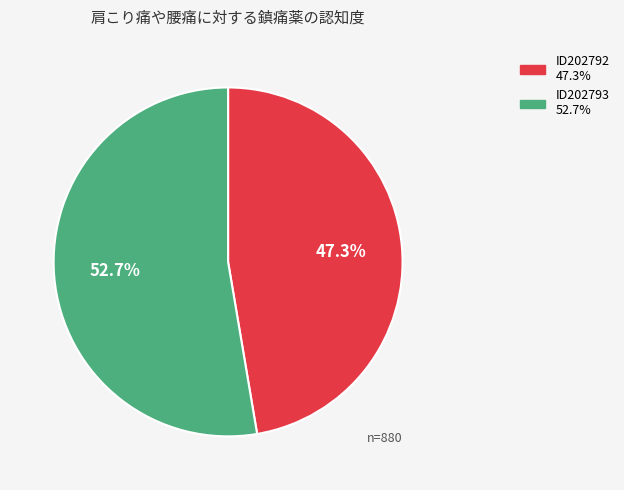

What is the smallest slice in the pie chart?

ID202792